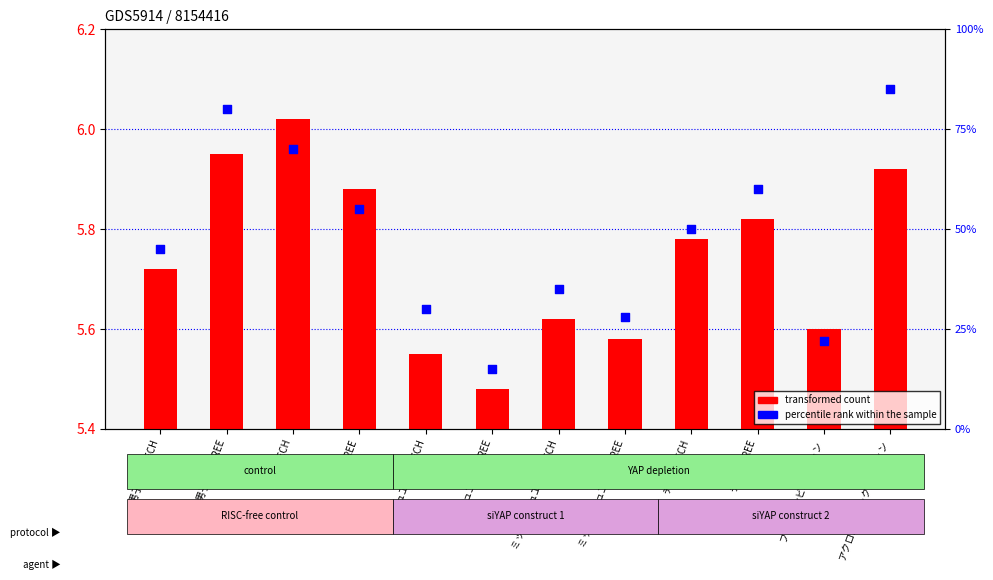

At how many categories does at least one series exceed 69?

3